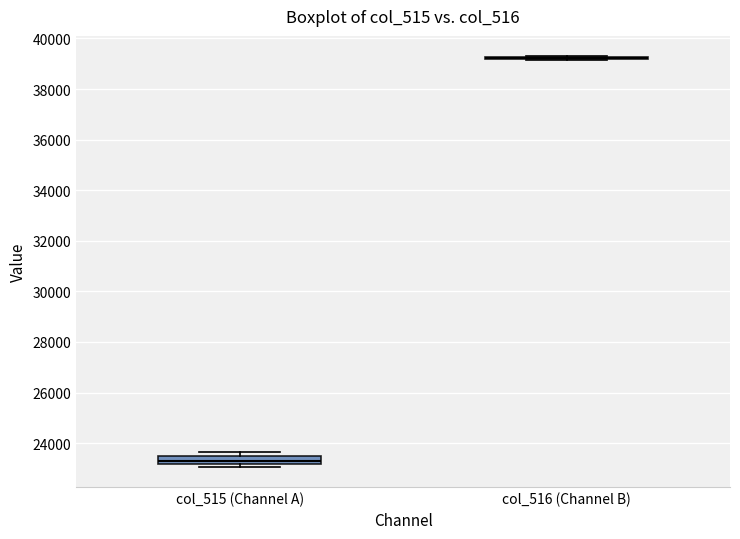

Comparing the boxes themselves (not the whiskers), which one is the tallest?

col_515 (Channel A)